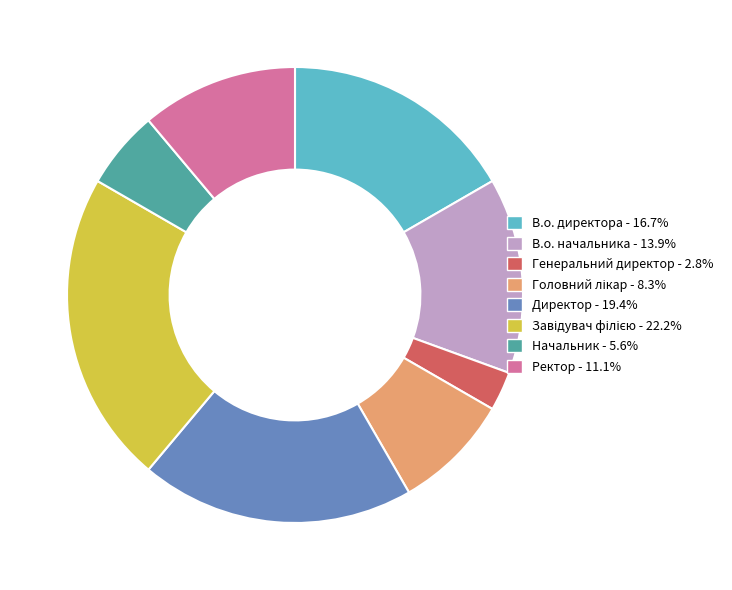

Combined, do Генеральний директор and Начальник account for over 50%?

No